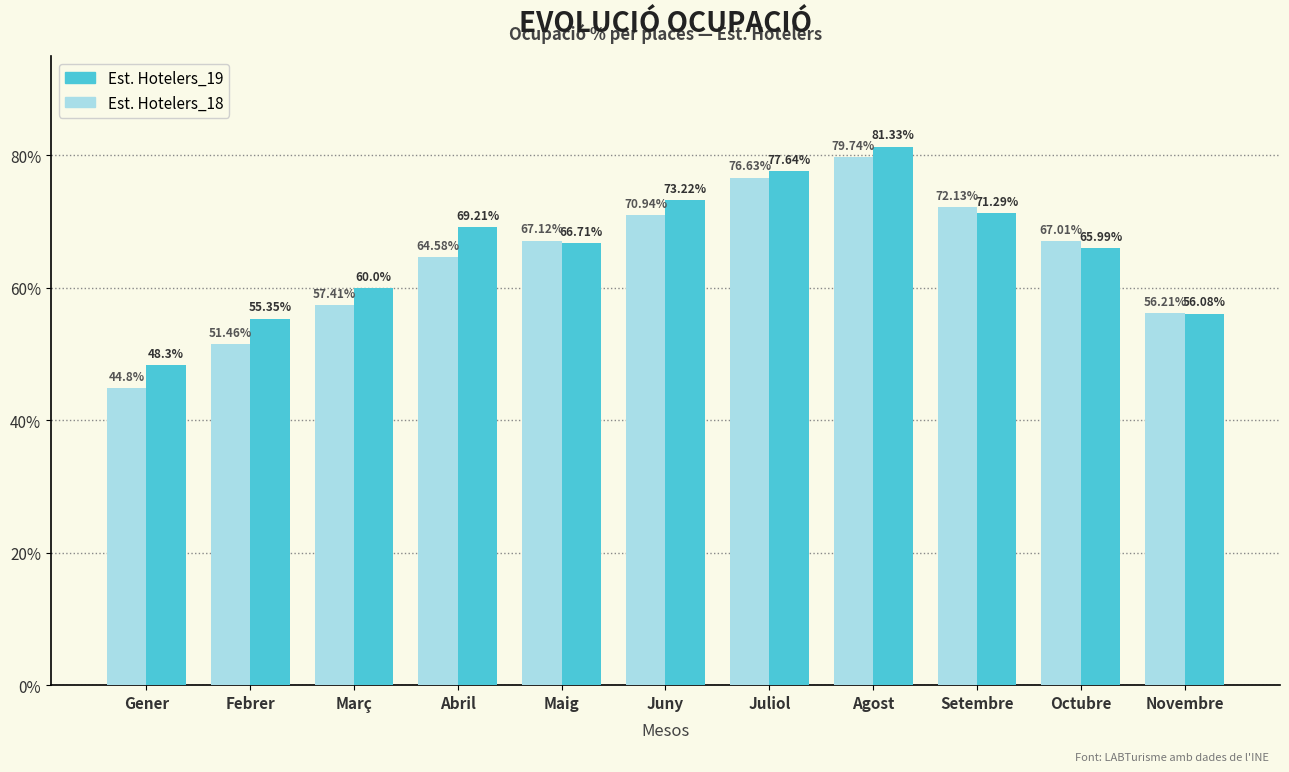

Which category has the lowest value in the Est. Hotelers_18 series?

Gener